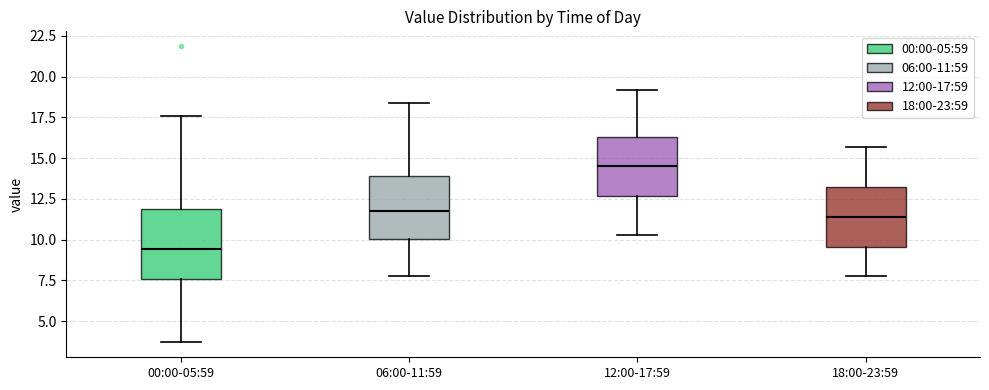

Where does the lower whisker of the box for 12:00-17:59 end on the y-axis? The values are not printed on the chart, so give them approximately, as read against the axis.

10.5